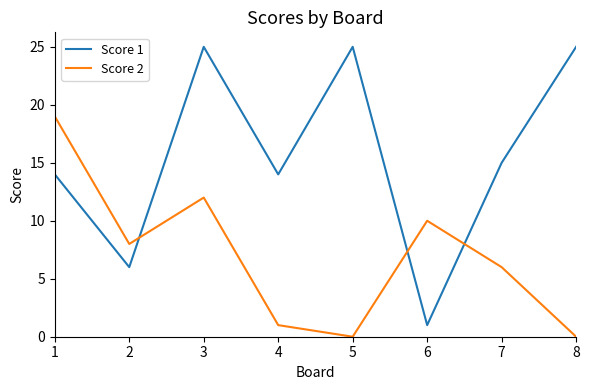

True or false: Score 1 has a value of 9 at 8.

False